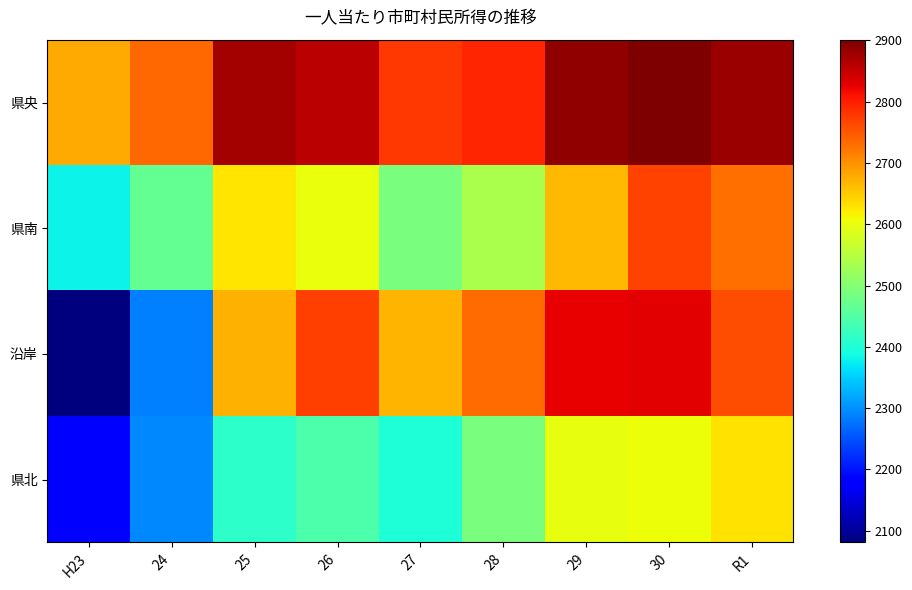

What is the spread (max minus min) of values at 25?

462